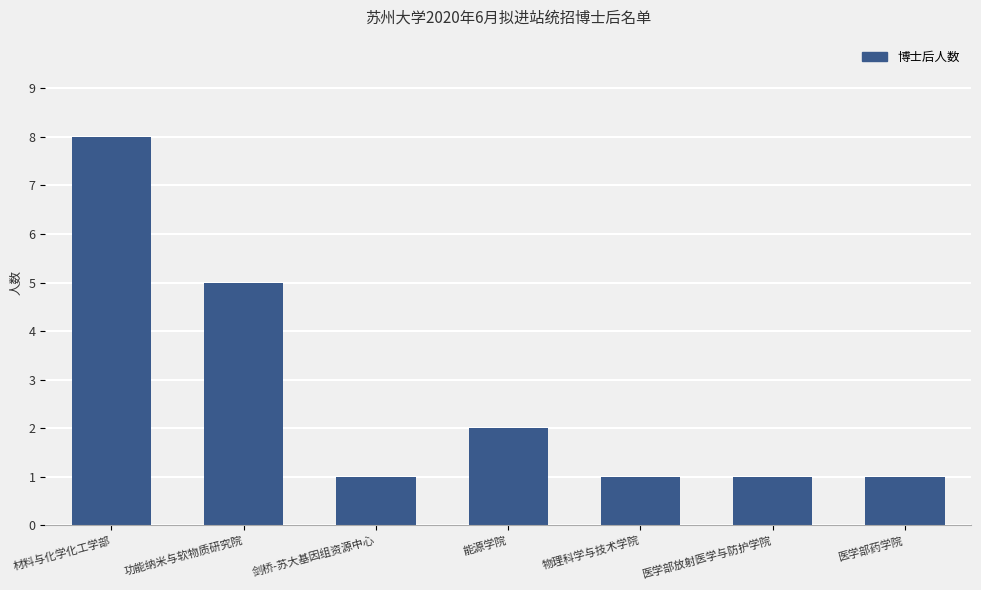

The value at 医学部药学院 is 2. True or false?

False